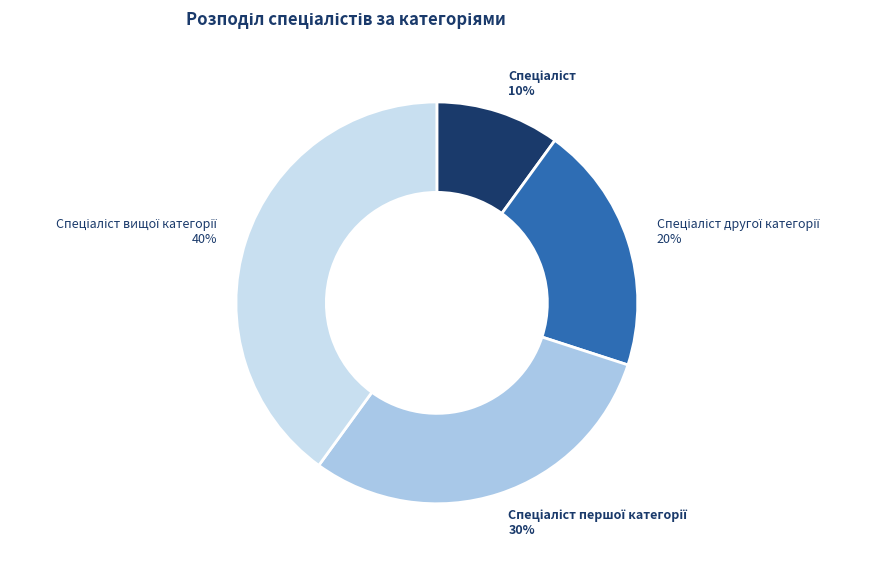

To the nearest percent, what is the difference between the largest and smallest slice percentages?

30%